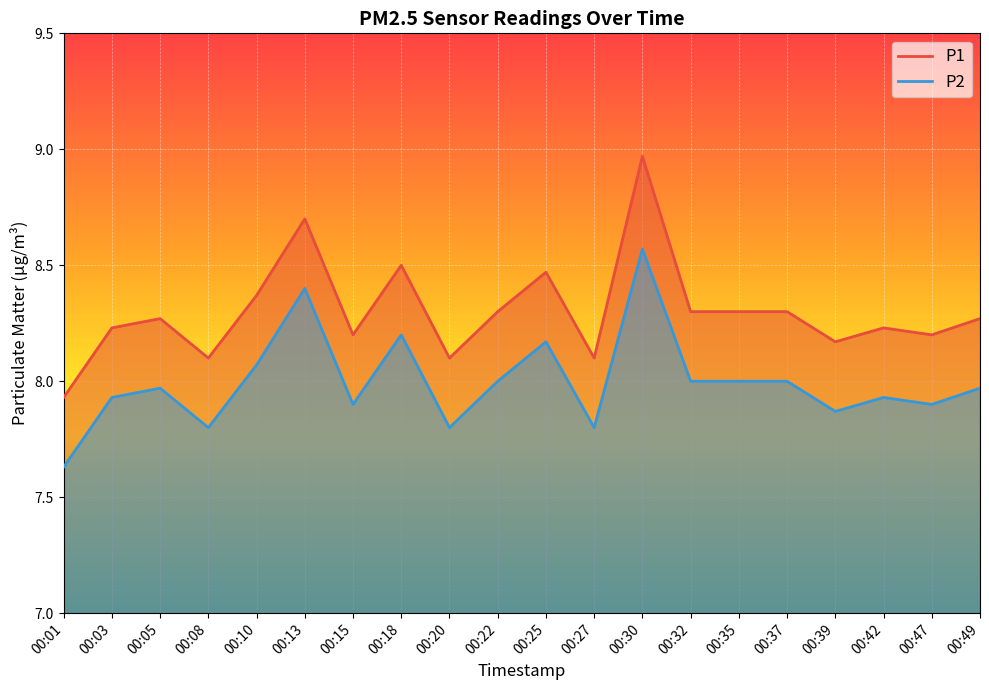

What is the sum of the P1 values at 00:35 and 00:27?

16.4